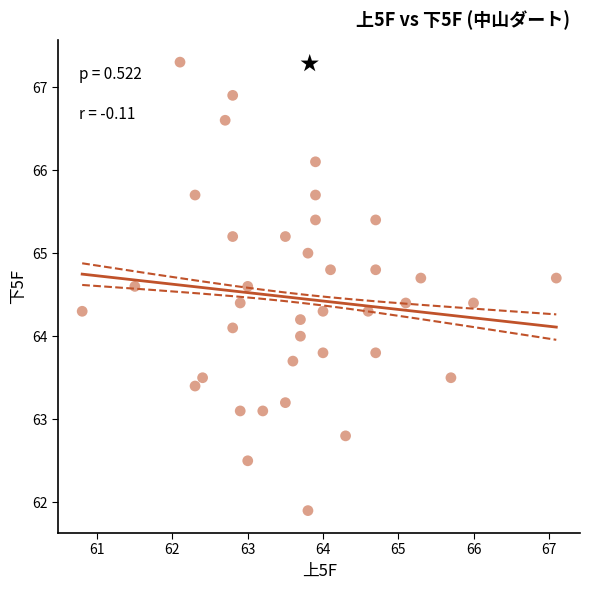

What is the range of Y values (max minus min)?

5.4